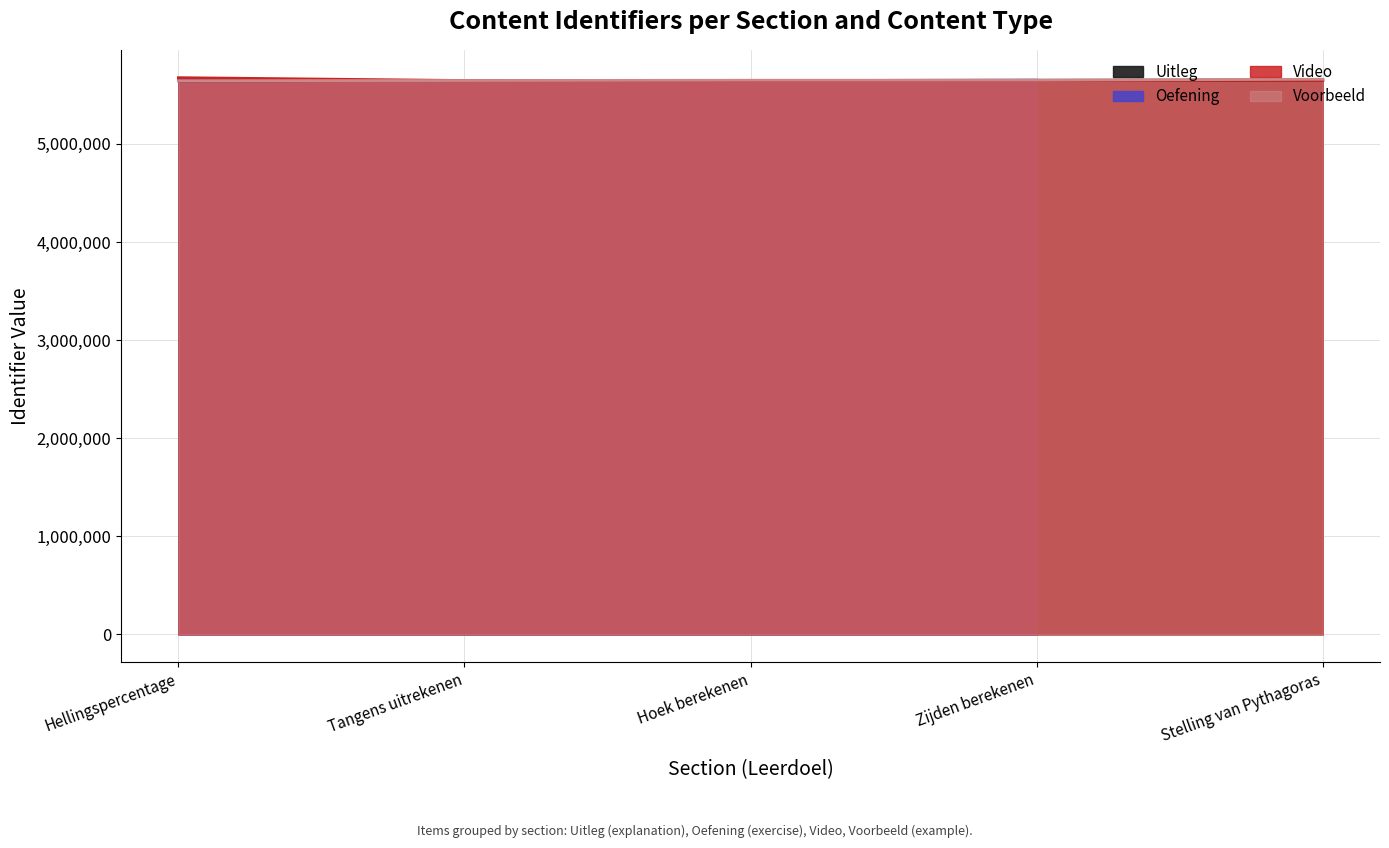

Where is Uitleg nearest to the value 5648267?

Zijden berekenen